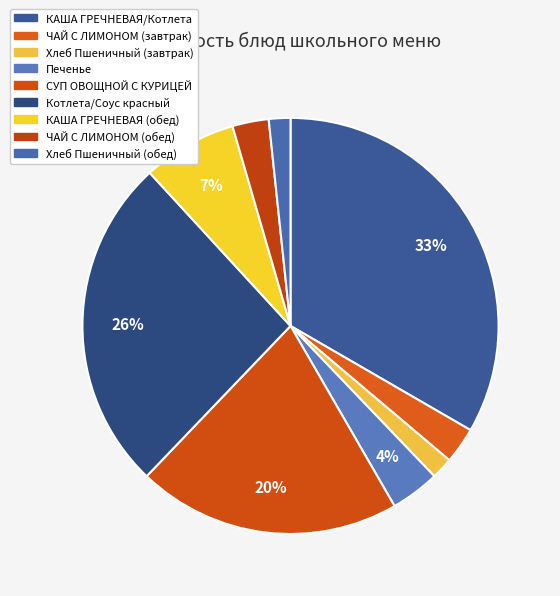

Which category has the smallest portion of the pie?

Хлеб Пшеничный (завтрак)